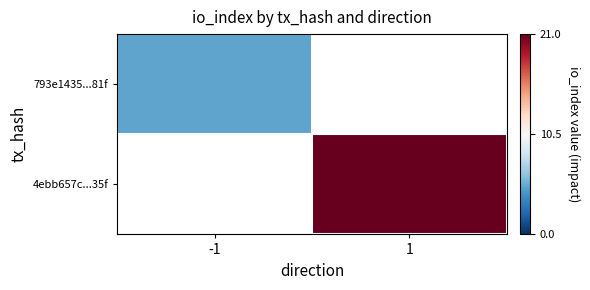

List the labels in order of 4ebb657c...35f value, largest first.

-1, 1